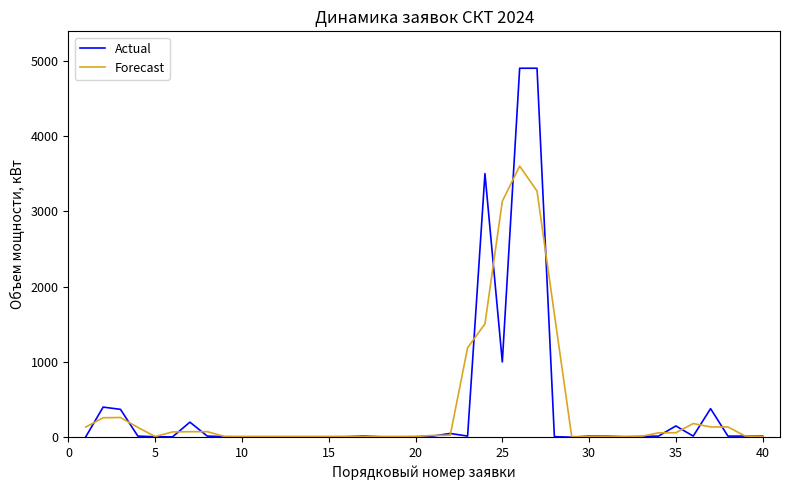

Which series has the widest spread of values?

Actual